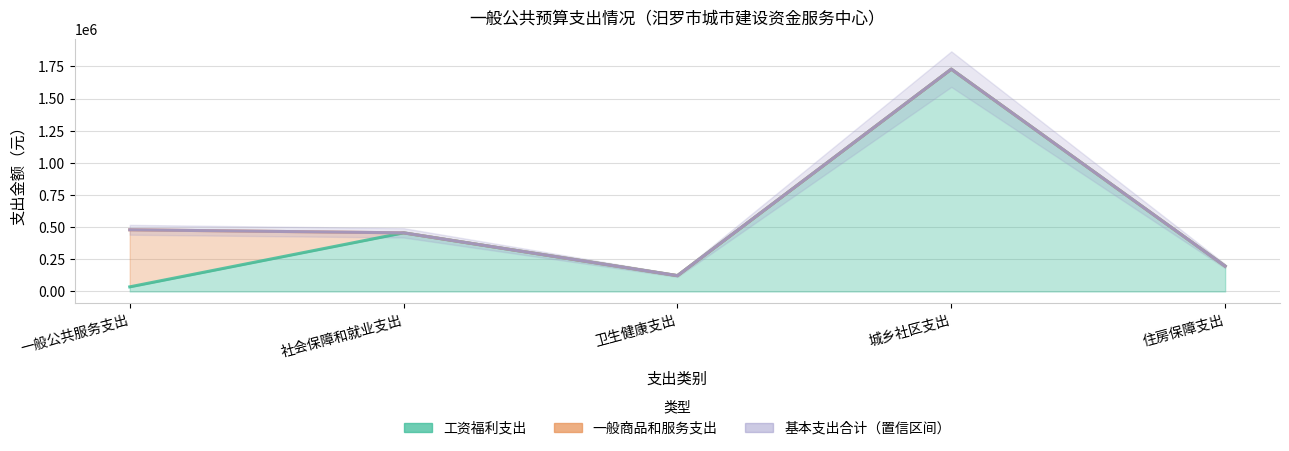

What is the maximum value for 基本支出合计?

1728660.0